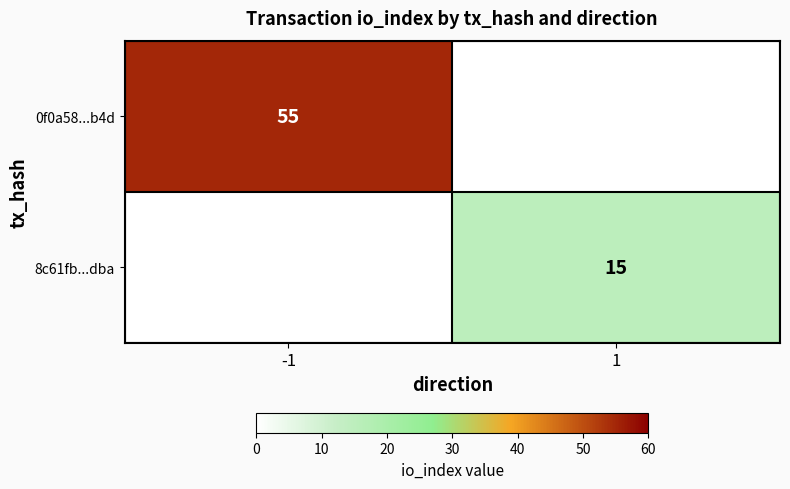

True or false: 0f0a58...b4d has a value of 55 at -1.

True